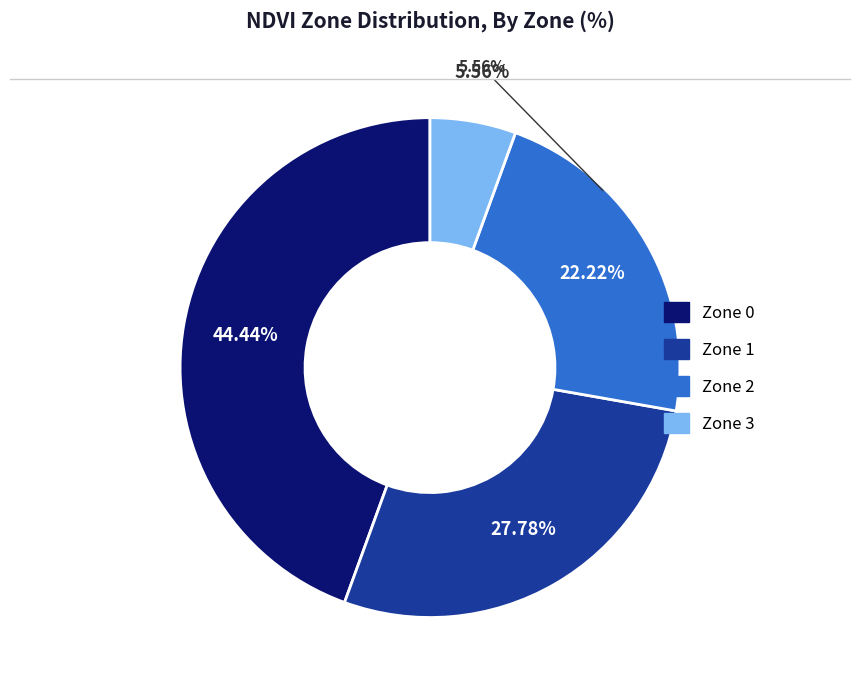

Count the number of slices in the pie.

4